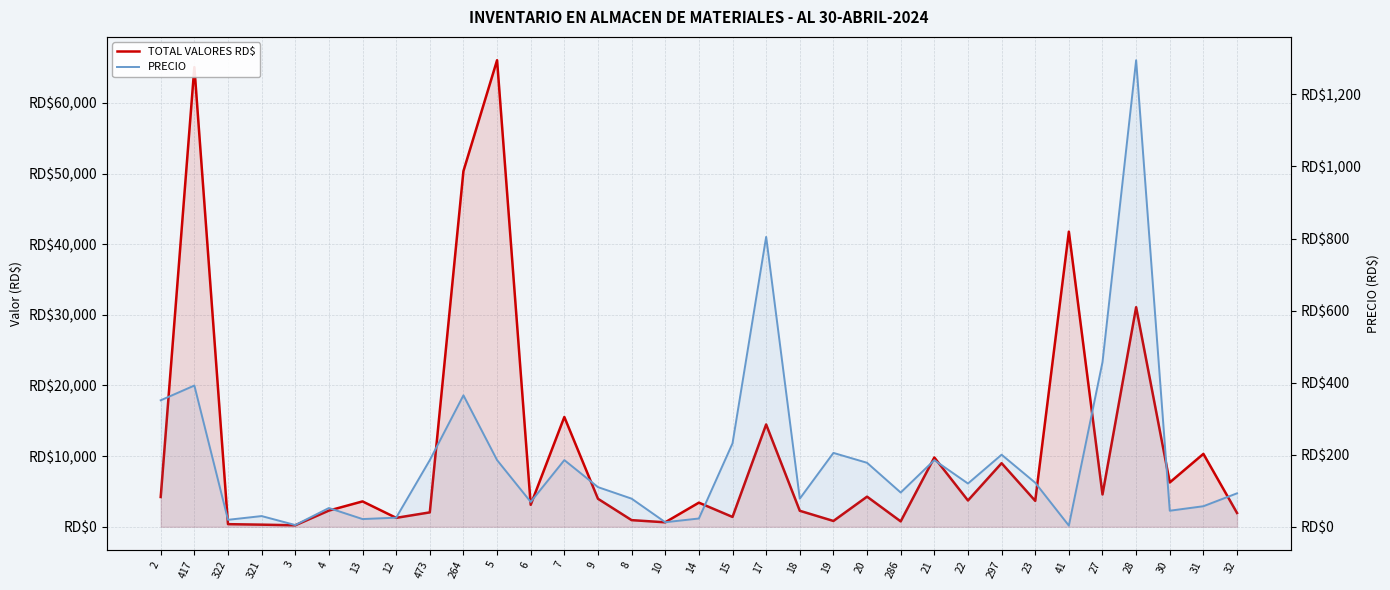

What is the smallest value displayed?

3.2